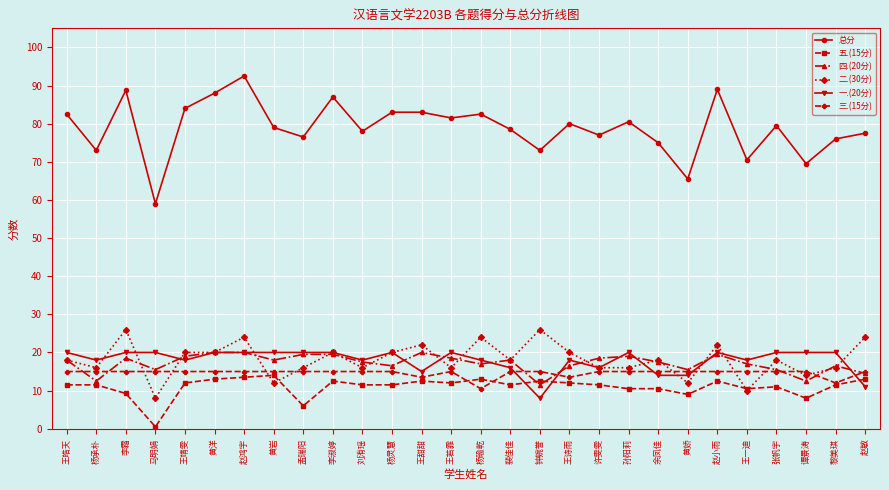

At which category is the sum across all series the highest?

赵鸿宇